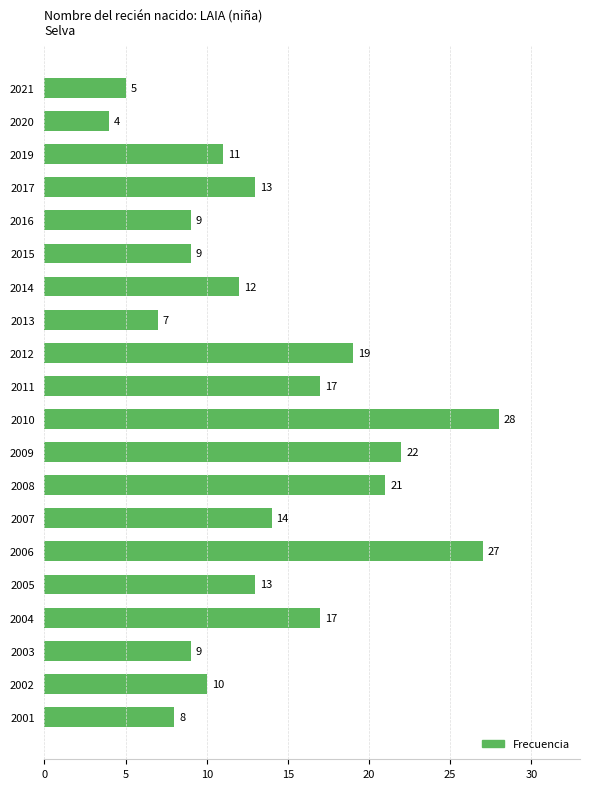

Which label corresponds to the smallest value in the chart?

2020